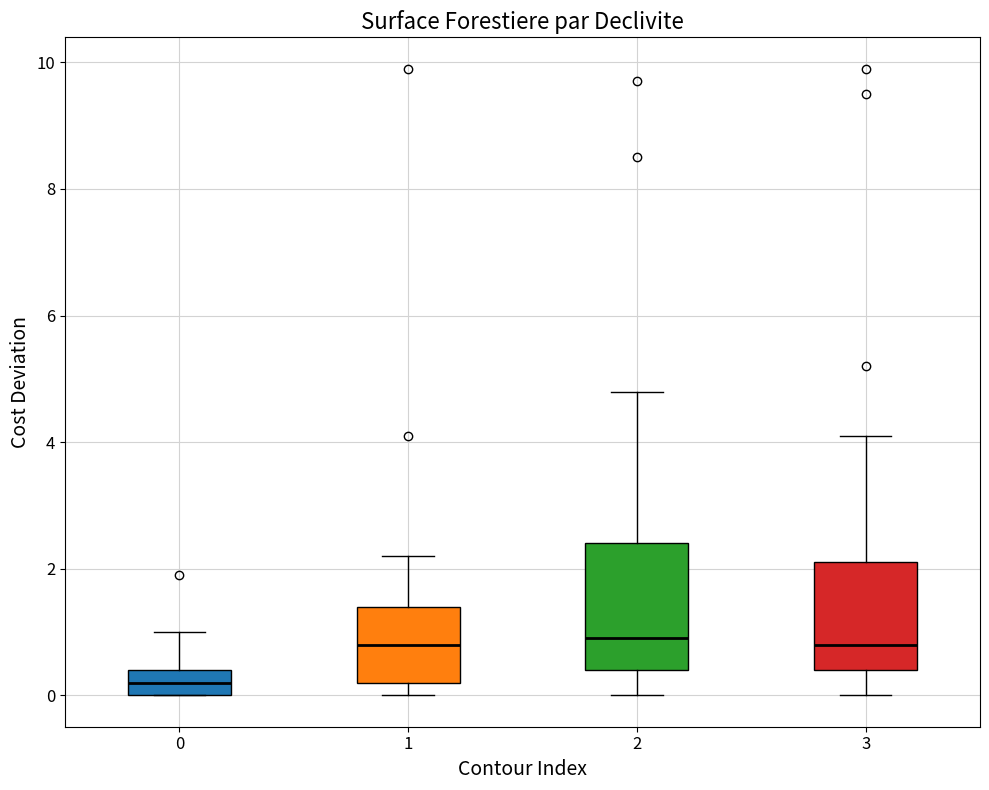

Reading left to right, transcribe this box plot: for each box, give where its median line is, the range the box spans, and where its two whiskers end, as read against the y-axis. The values are not printed on the chart, so give them approximately, as read against the axis.

0: median 0.2, box 0.0 to 0.4, whiskers 0.0 to 1.0
1: median 0.8, box 0.2 to 1.4, whiskers 0.0 to 2.2
2: median 1.0, box 0.4 to 2.4, whiskers 0.0 to 4.8
3: median 0.8, box 0.4 to 2.2, whiskers 0.0 to 4.2